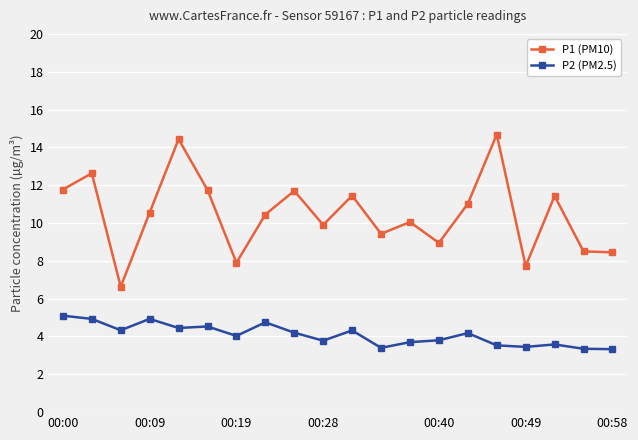

Which series has the largest total across all categories?

P1 (PM10)